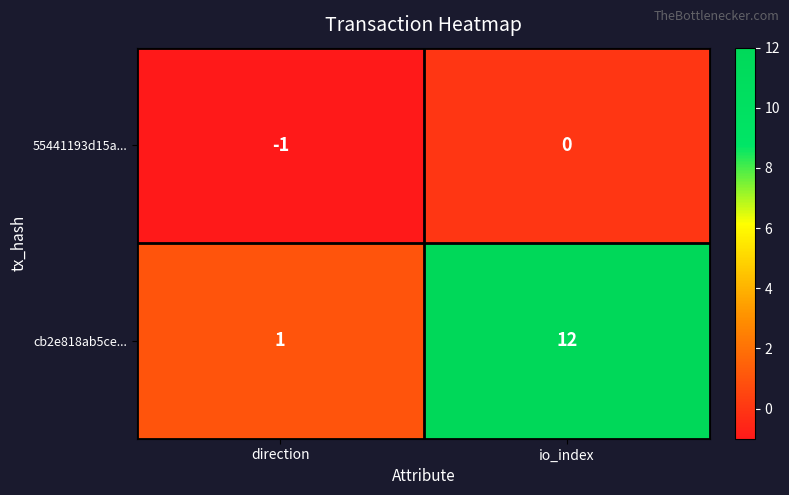

Reading left to right, extract all data points from this chart.

55441193d15a...: direction=-1	io_index=0
cb2e818ab5ce...: direction=1	io_index=12